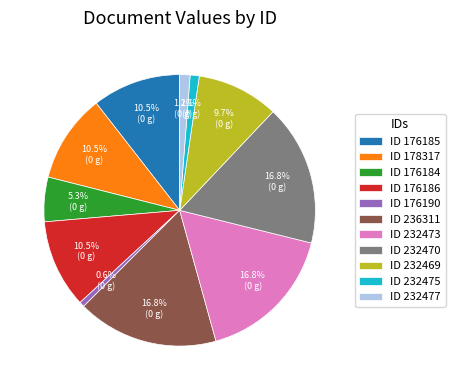

Does any single category account for the majority?

No